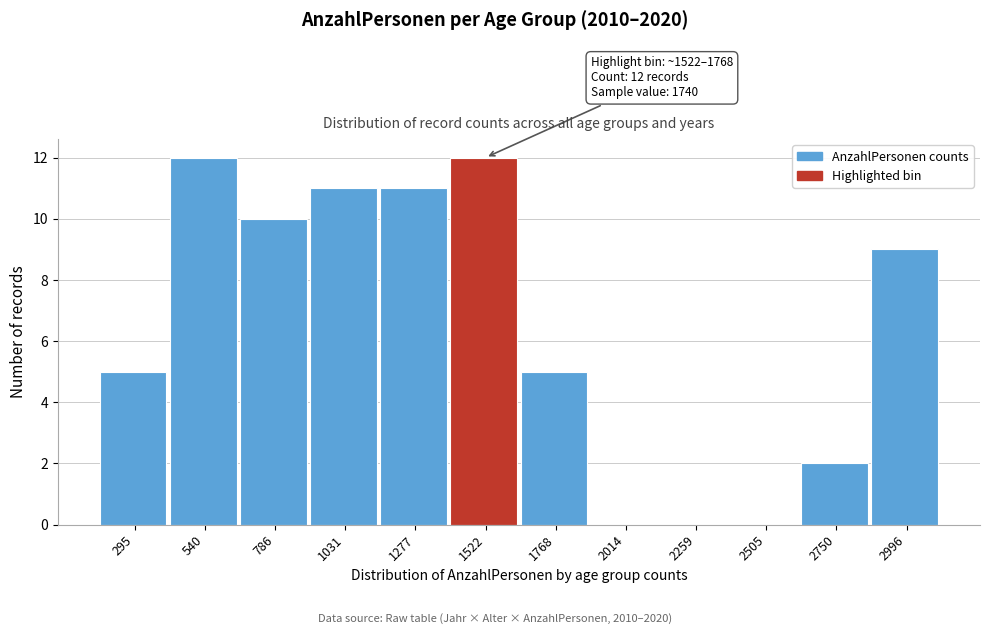

Reading left to right, list all the values displayed in this chart.

295=5	540=12	786=10	1031=11	1277=11	1522=12	1768=5	2014=0	2259=0	2505=0	2750=2	2996=9